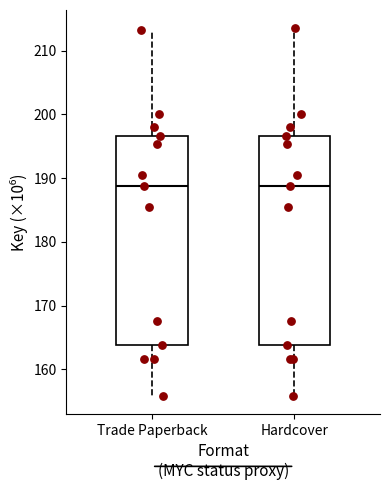

Reading left to right, read every box against the y-axis: the position of its median line, the range the box covers, and the ends of its whiskers. The values are not printed on the chart, so give them approximately, as read against the axis.

Trade Paperback: median 189, box 164 to 197, whiskers 156 to 213
Hardcover: median 189, box 164 to 197, whiskers 156 to 214